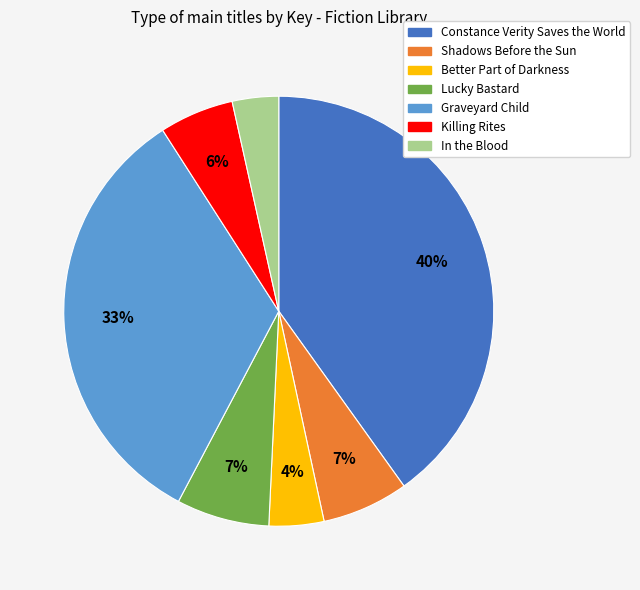

Combined, do Graveyard Child and Killing Rites account for over 50%?

No